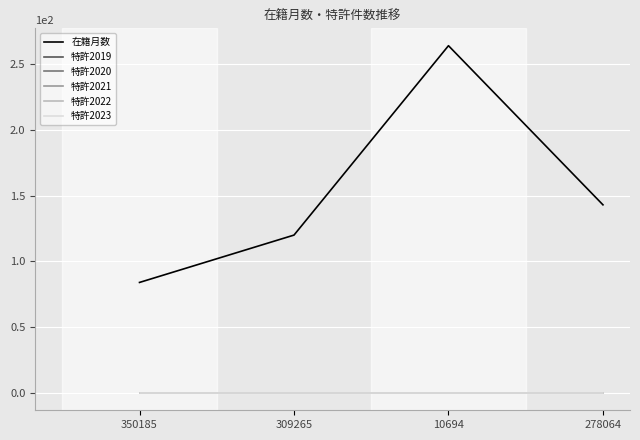

Is this an area chart (filled region under the line)?

No